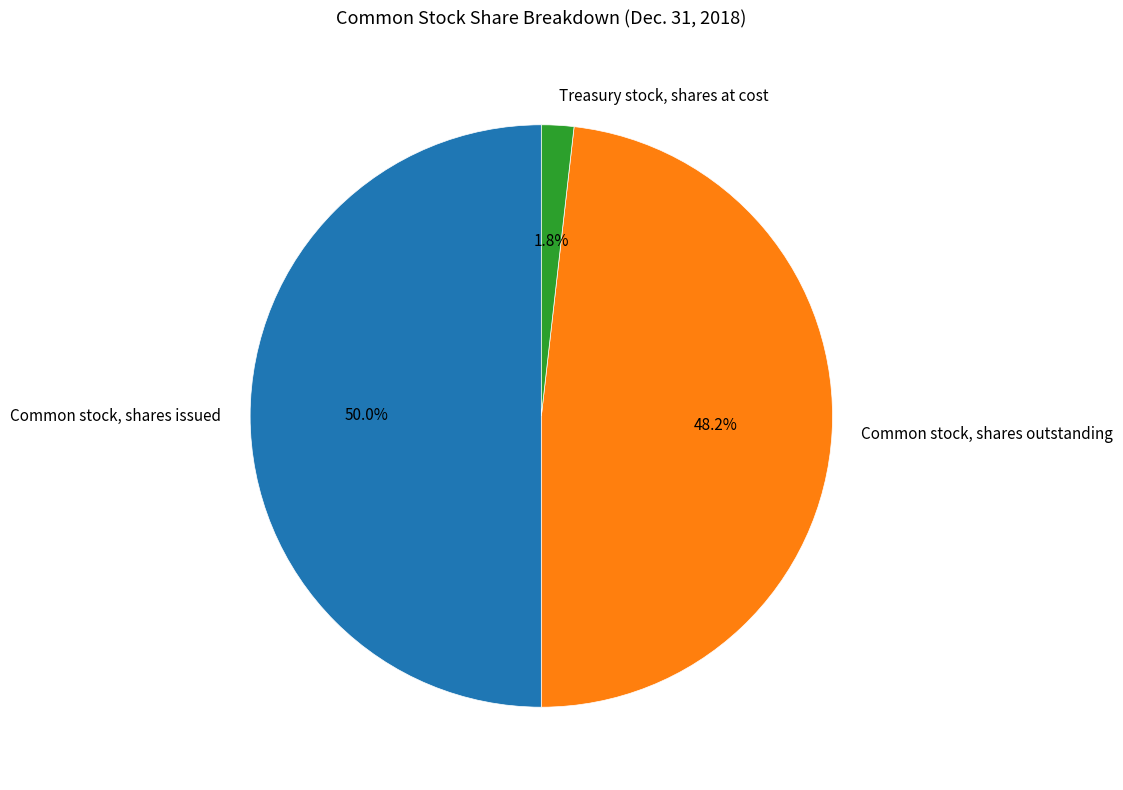

True or false: Treasury stock, shares at cost accounts for 2% of the total.

True